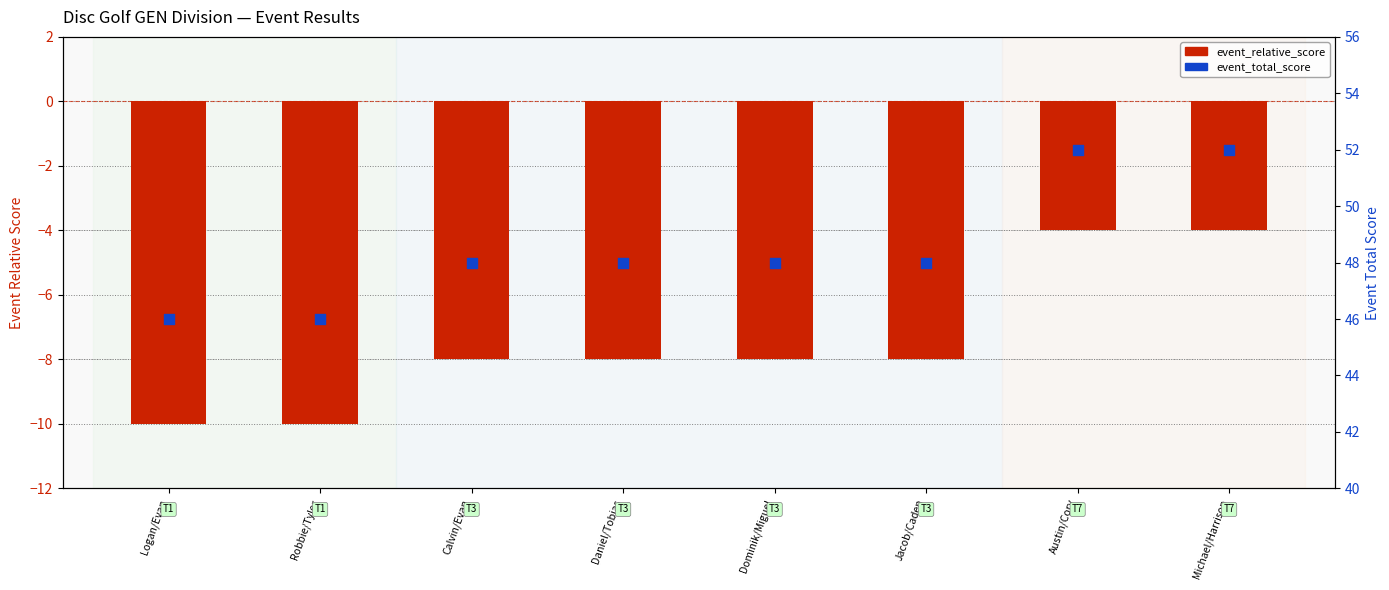

Which series contains the highest Y value?

event_total_score